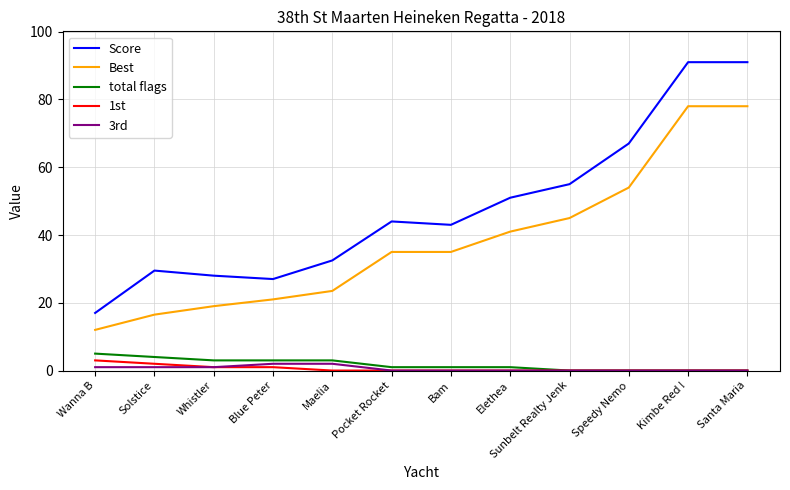

How many categories are shown in the chart?

12